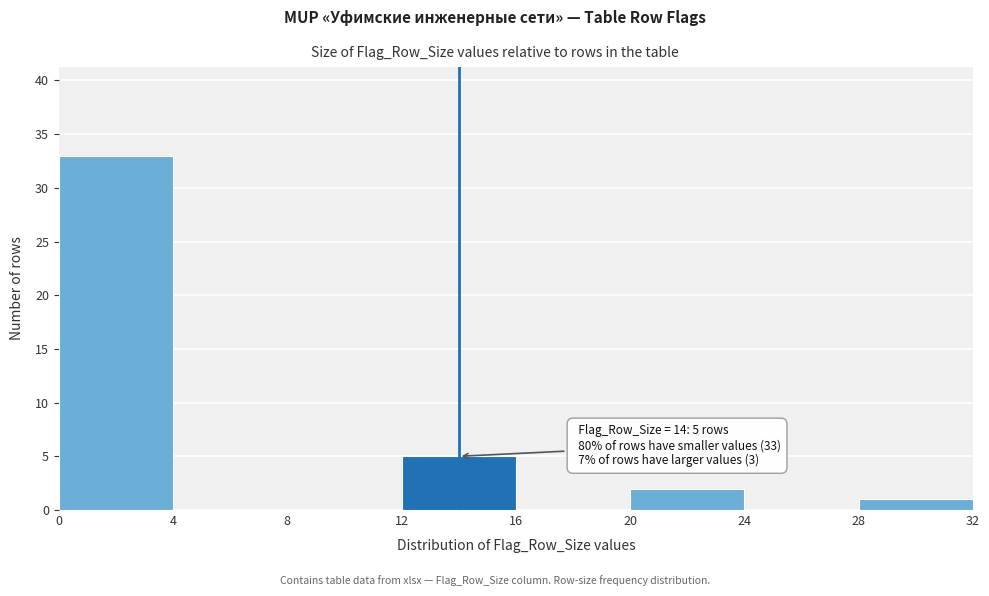

Which range on the x-axis has the tallest bar?

0 to 4